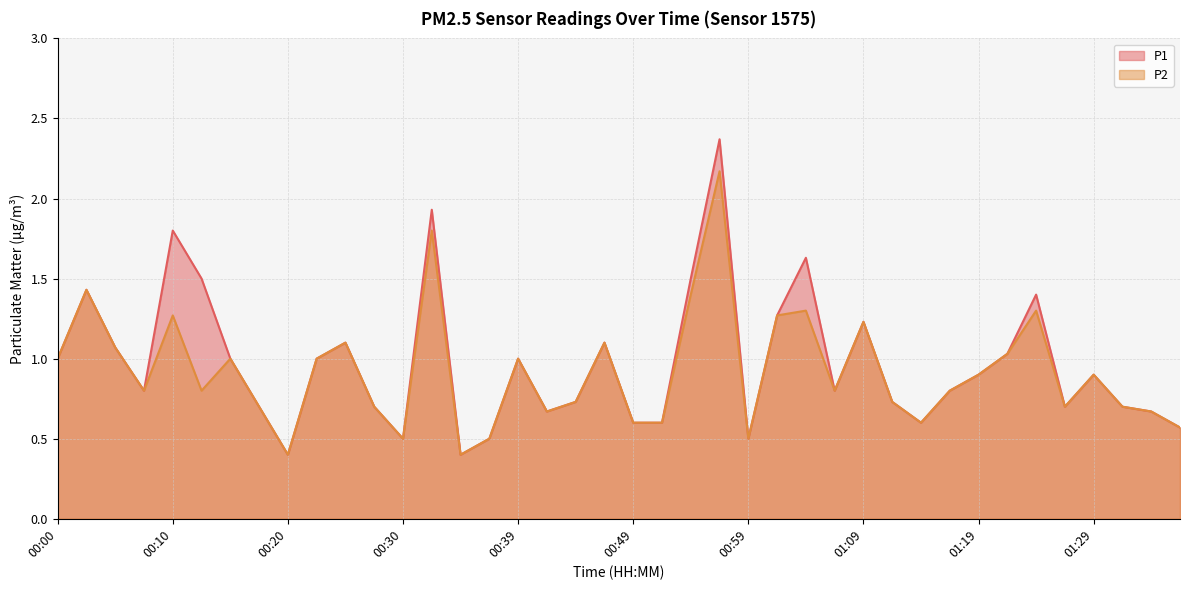

At which label does P2 reach its peak?

00:57